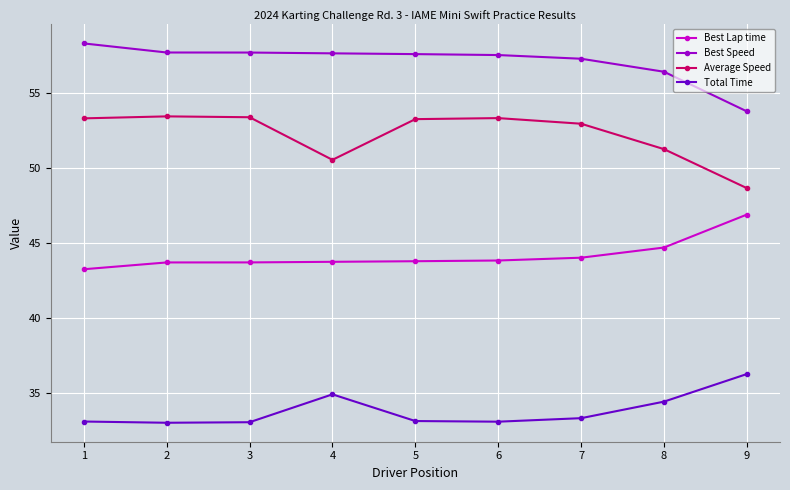

What is the difference between the highest and lowest values at 6?

24.4